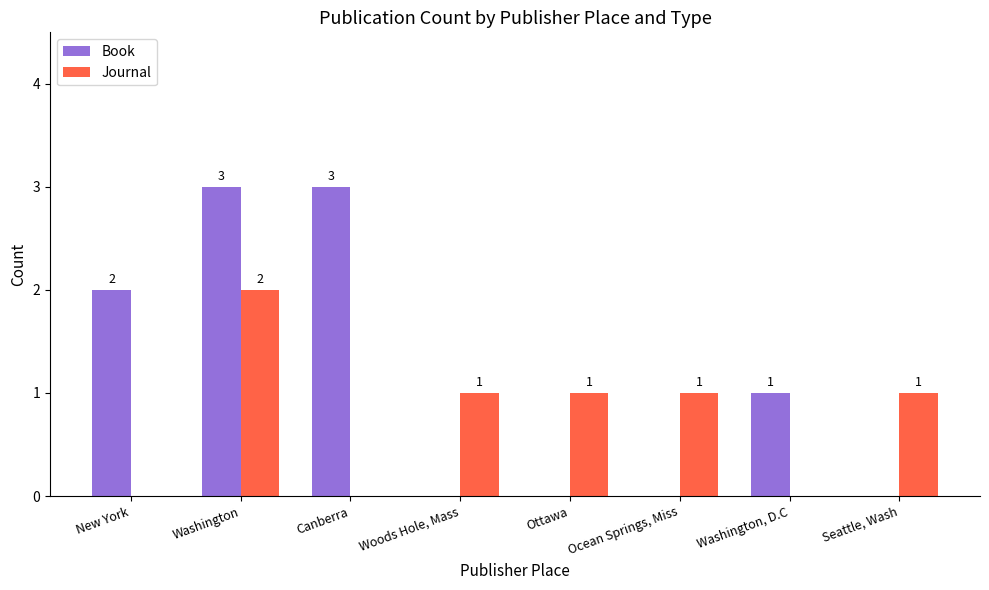

Reading right to left, transcribe all the data shown in this chart.

Book: 0	1	0	0	0	3	3	2
Journal: 1	0	1	1	1	0	2	0